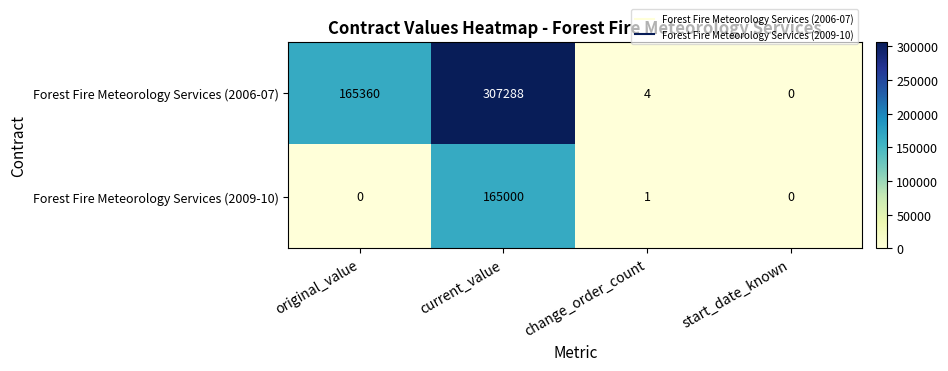

Which series has the largest total across all categories?

Forest Fire Meteorology Services (2006-07)